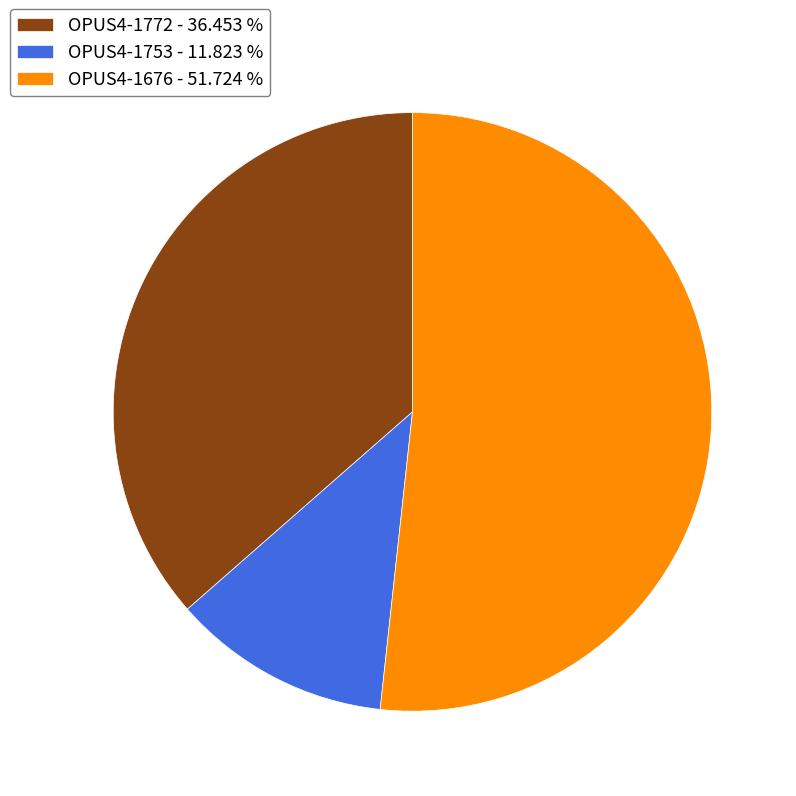

Is it true that OPUS4-1676 is 52% of the pie?

True